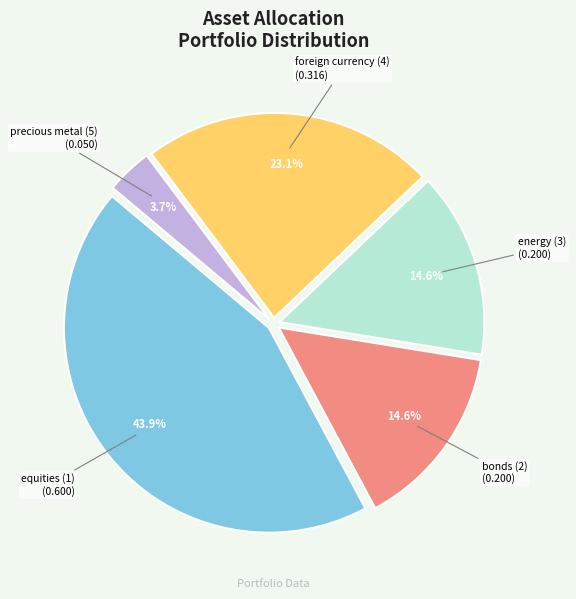

Does any single category account for the majority?

No